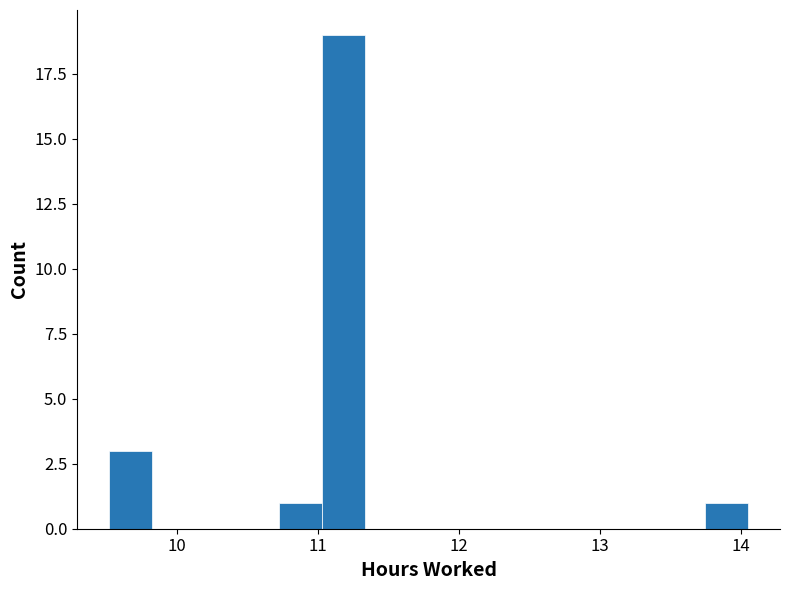

Read against the x-axis, roughly where is the centre of the tallest bar?

11.2